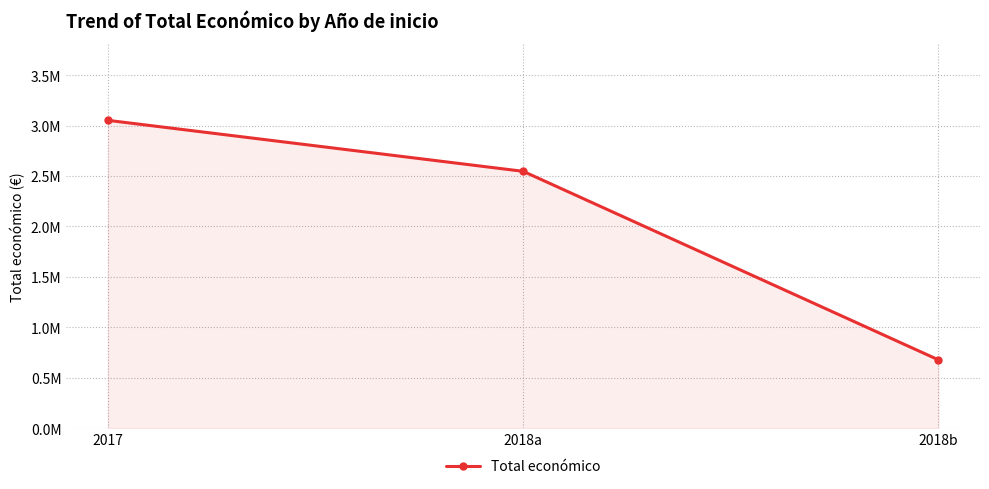

At which category does the chart reach its minimum across all series?

2018b